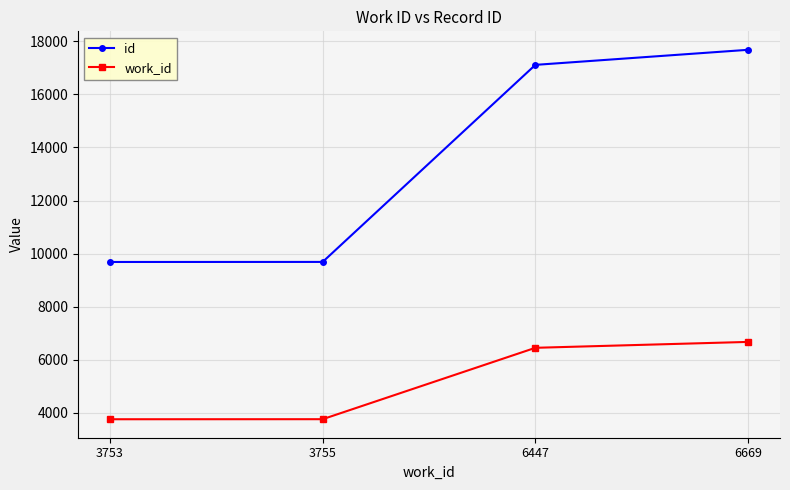

Which series has the largest range (max minus min)?

id